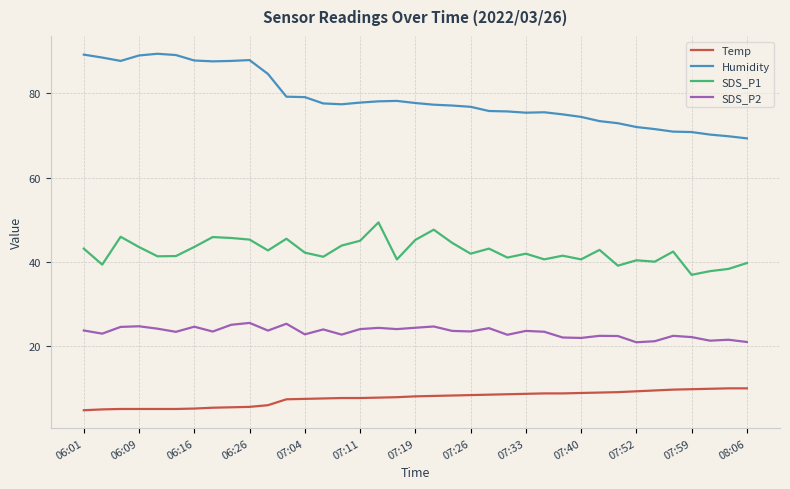

Which series has the largest total across all categories?

Humidity